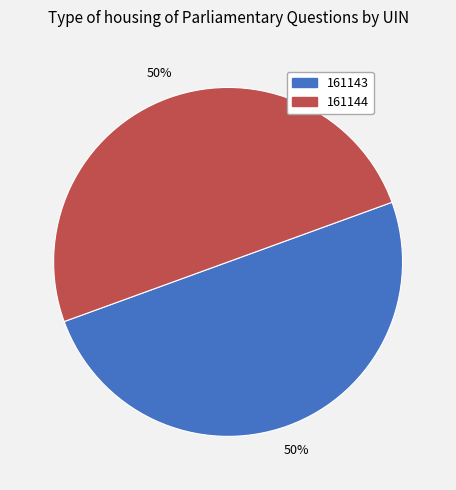

What is the ratio of the value at 161144 to the value at 161143?

1.0